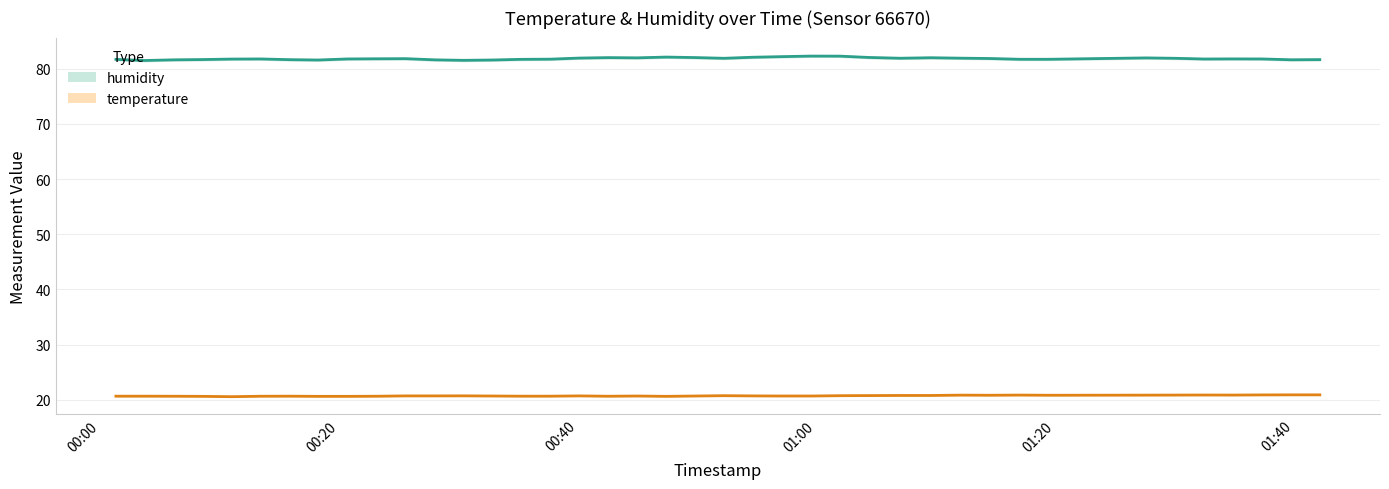

Which series has the largest total across all categories?

humidity